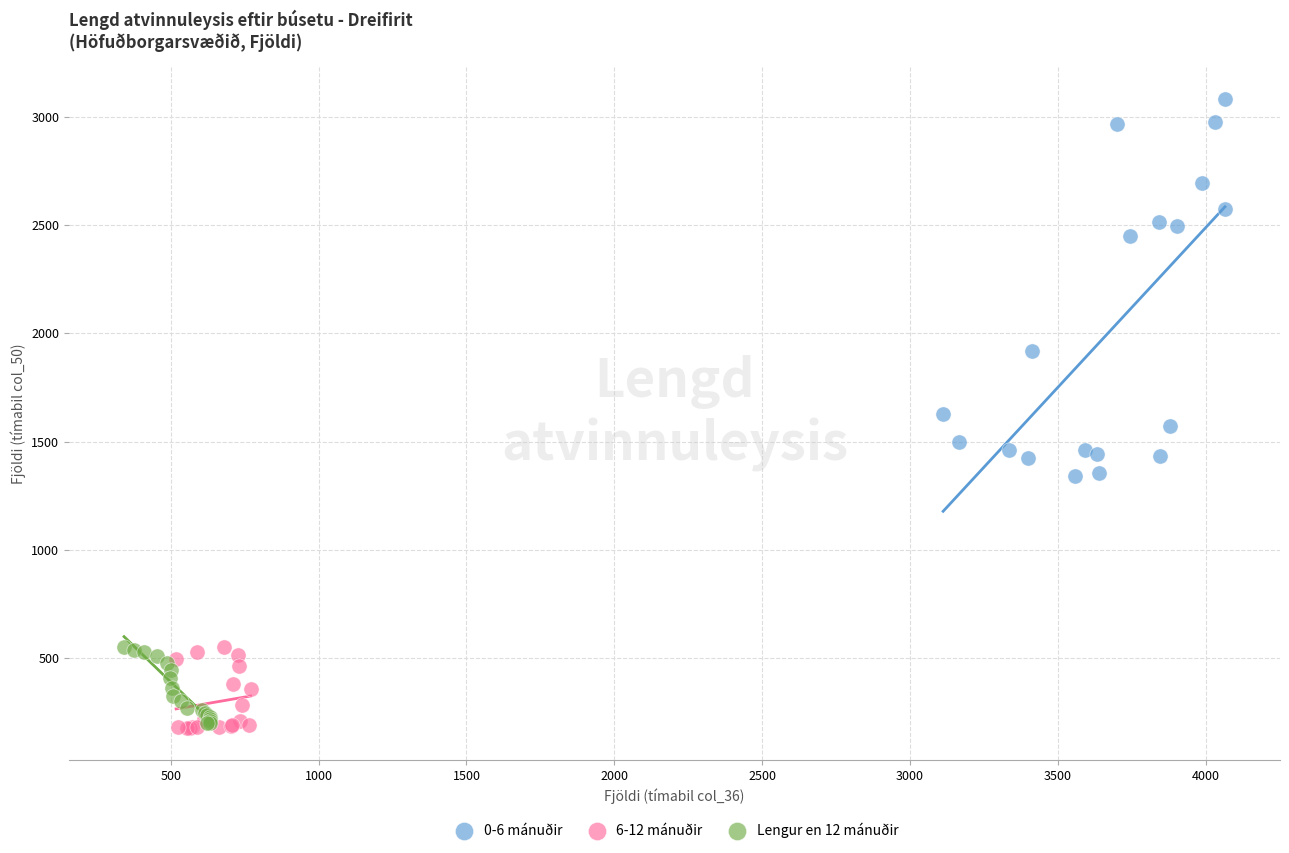

Which series has the widest spread of Y values?

0-6 mánuðir